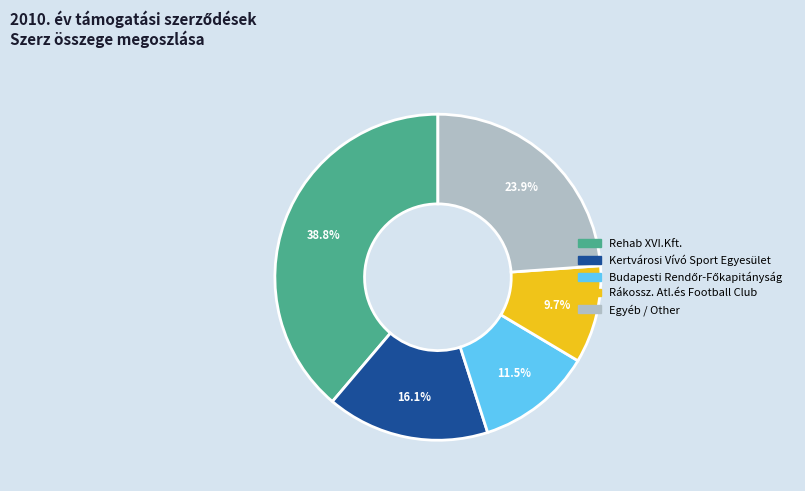

Is there a majority slice in this chart?

No